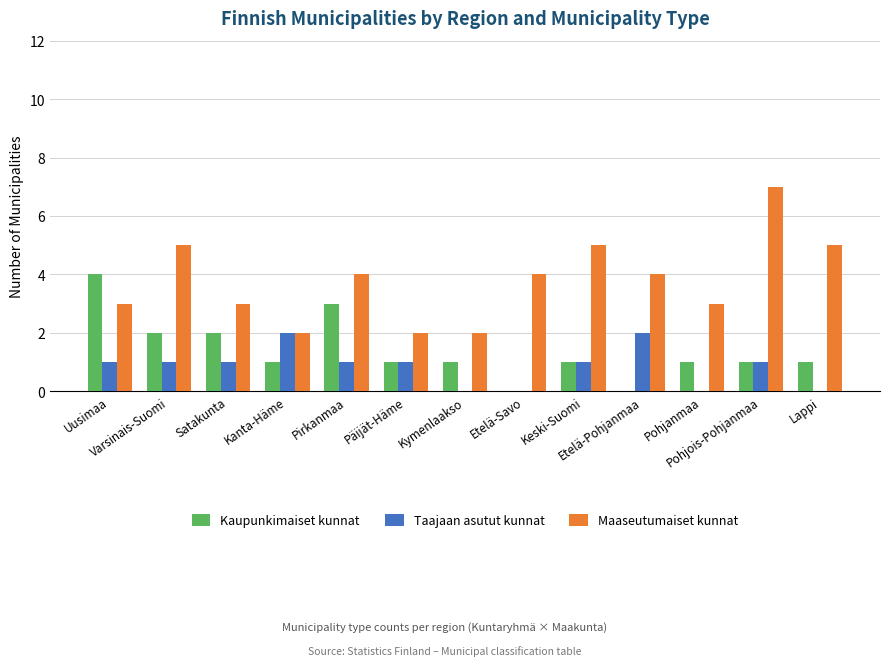

Which series has the largest total across all categories?

Maaseutumaiset kunnat